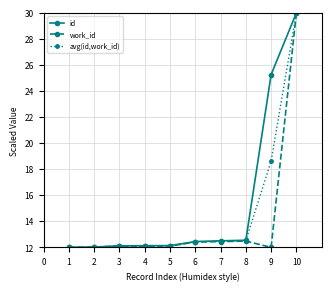

What is the total value across all series at 6?

37.3